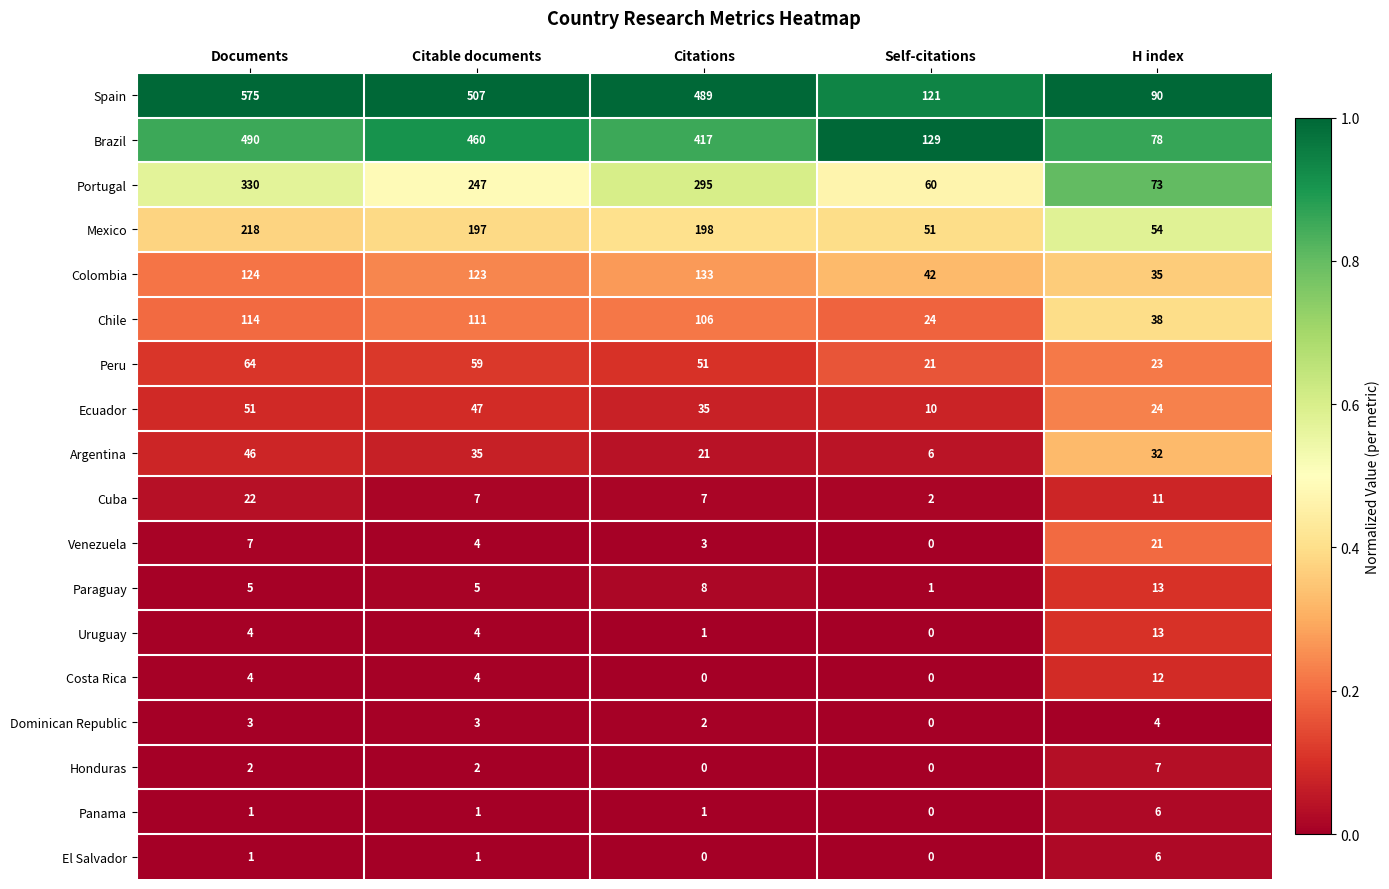

What is the approximate value of Colombia at H index?

35